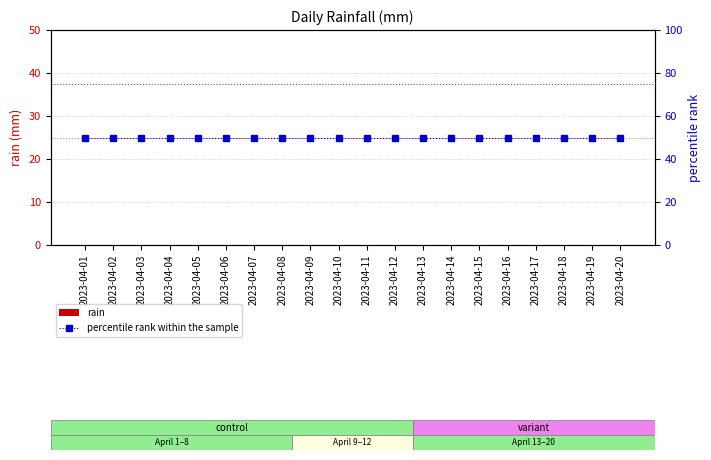

Reading left to right, list all the values displayed in this chart.

rain: 2023-04-01=0	2023-04-02=0	2023-04-03=0	2023-04-04=0	2023-04-05=0	2023-04-06=0	2023-04-07=0	2023-04-08=0	2023-04-09=0	2023-04-10=0	2023-04-11=0	2023-04-12=0	2023-04-13=0	2023-04-14=0	2023-04-15=0	2023-04-16=0	2023-04-17=0	2023-04-18=0	2023-04-19=0	2023-04-20=0
percentile rank within the sample: 2023-04-01=50	2023-04-02=50	2023-04-03=50	2023-04-04=50	2023-04-05=50	2023-04-06=50	2023-04-07=50	2023-04-08=50	2023-04-09=50	2023-04-10=50	2023-04-11=50	2023-04-12=50	2023-04-13=50	2023-04-14=50	2023-04-15=50	2023-04-16=50	2023-04-17=50	2023-04-18=50	2023-04-19=50	2023-04-20=50